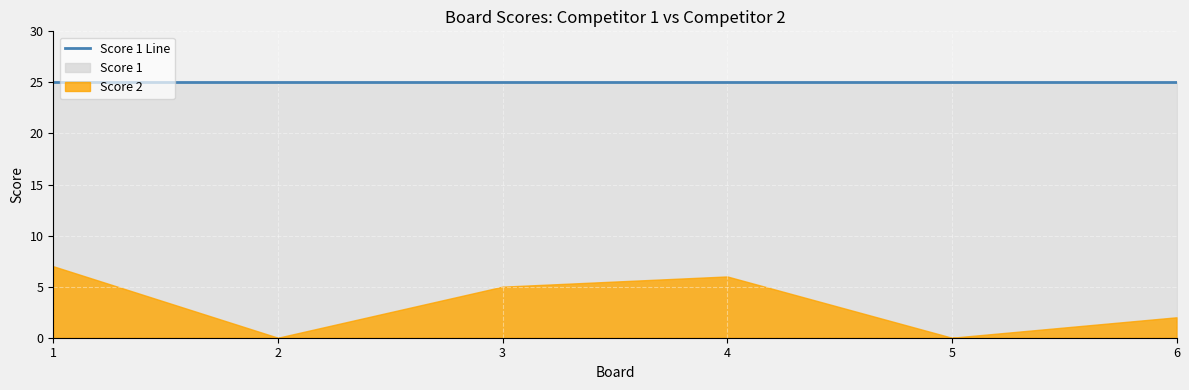

True or false: Score 2 and Score 1 cross at least once.

False